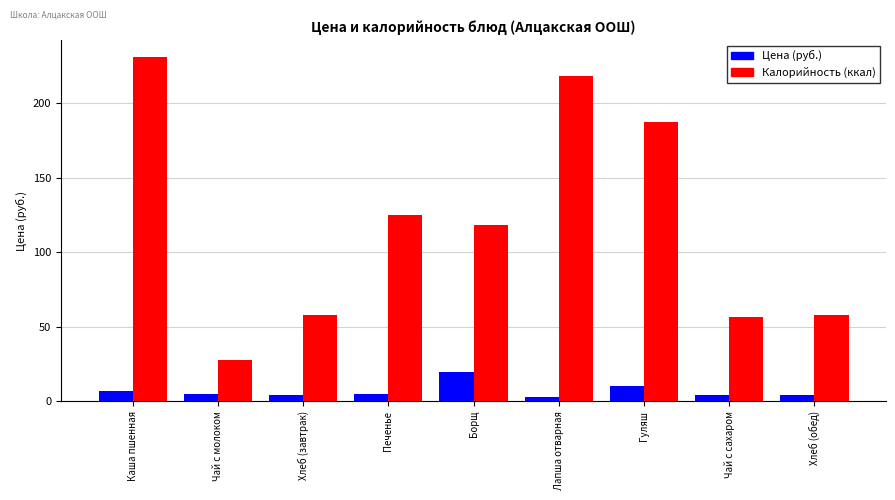

What position from the right is Печенье?

6